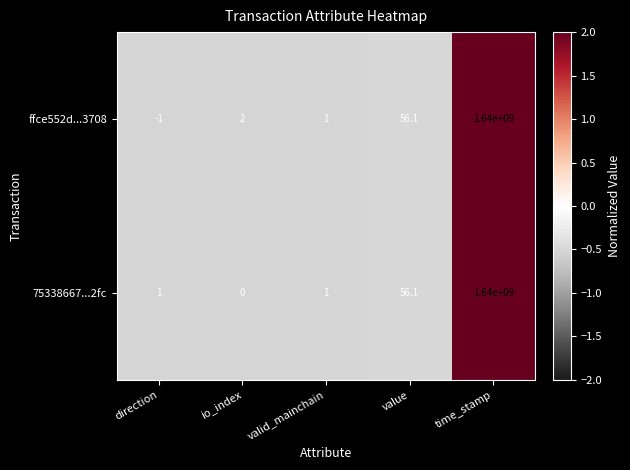

How many values in 75338667...2fc are above zero?

4